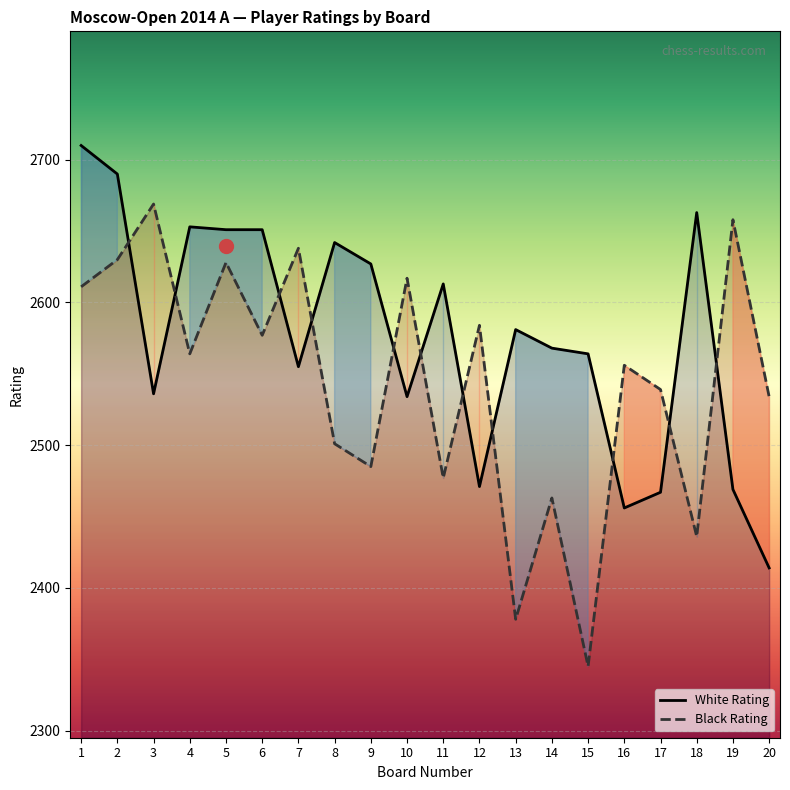

What are all the series names shown in the legend?

White Rating, Black Rating